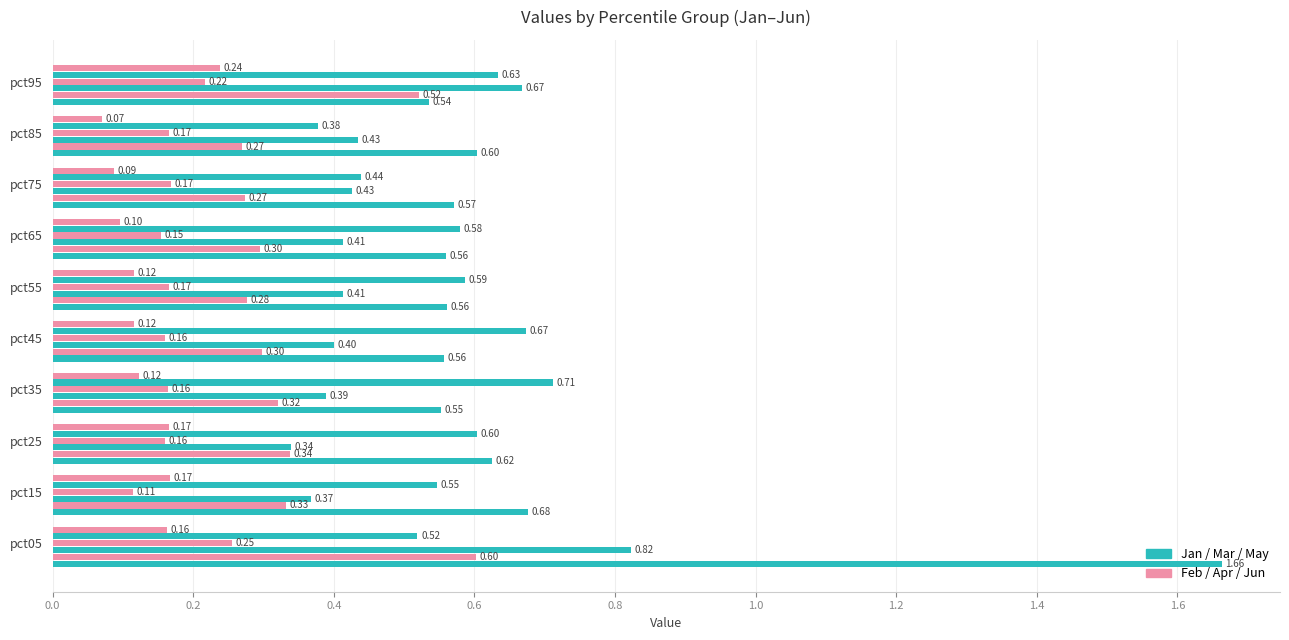

What position from the left is 1.6?

9